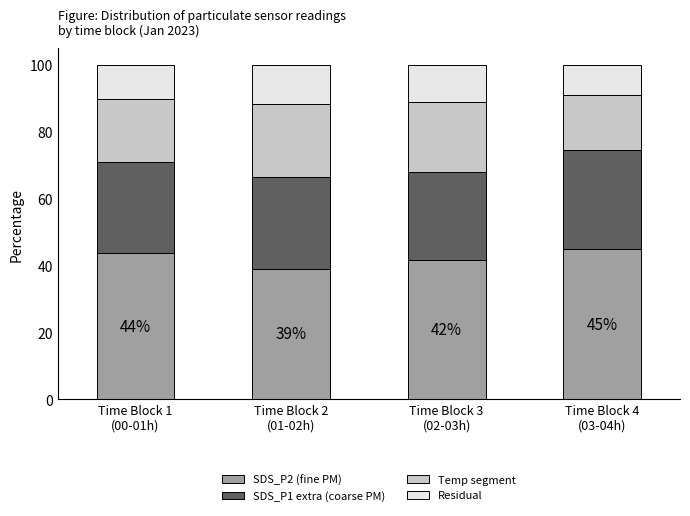

Are the bars grouped side by side (vs. stacked)?

No